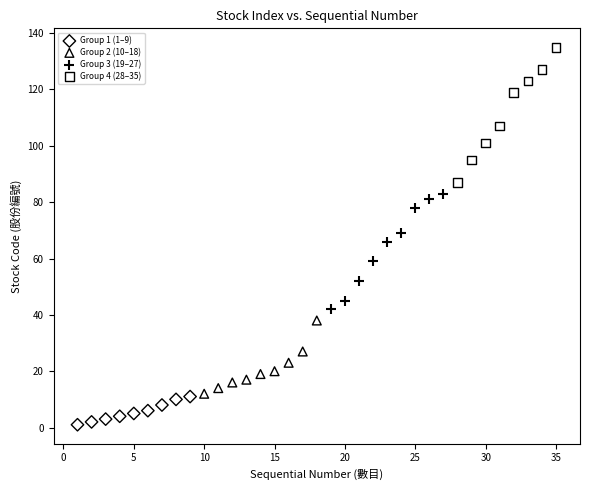

Which series contains the lowest Y value?

Group 1 (1–9)